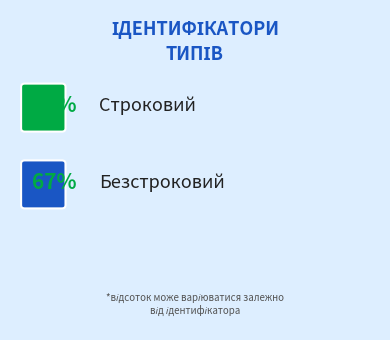

Is it true that Строковий is 33% of the pie?

True